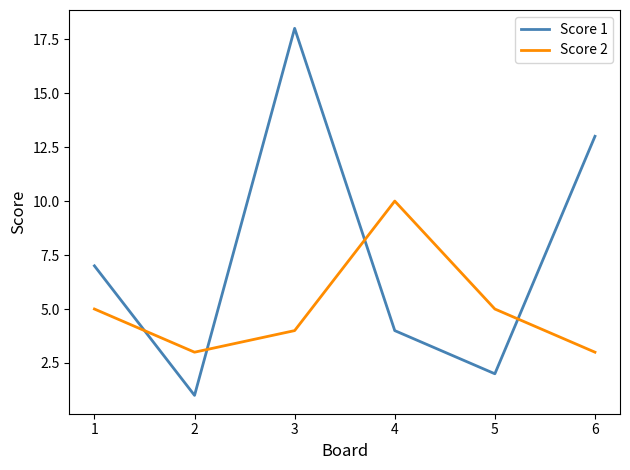

What is the total value across all series at 5?

7